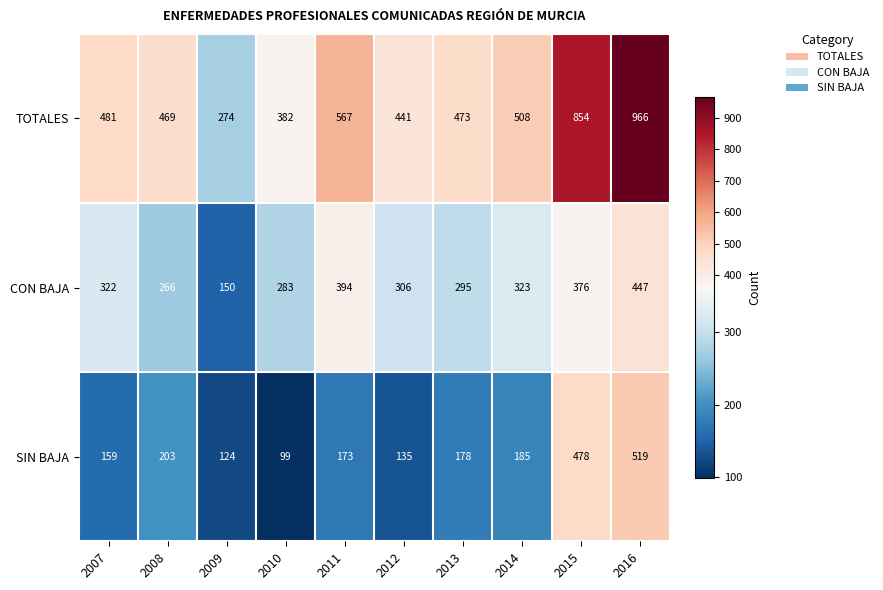

The value of SIN BAJA at 2013 is 274. True or false?

False